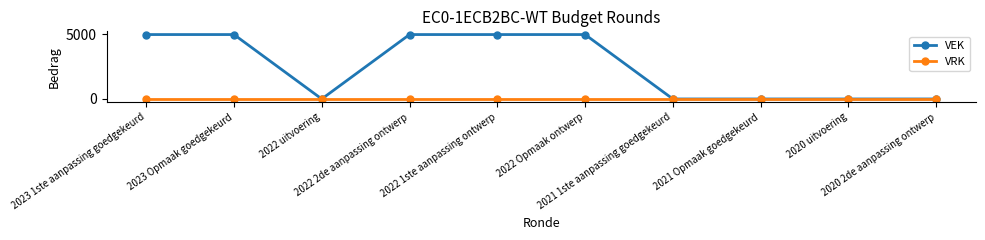

Which series has the largest range (max minus min)?

VEK